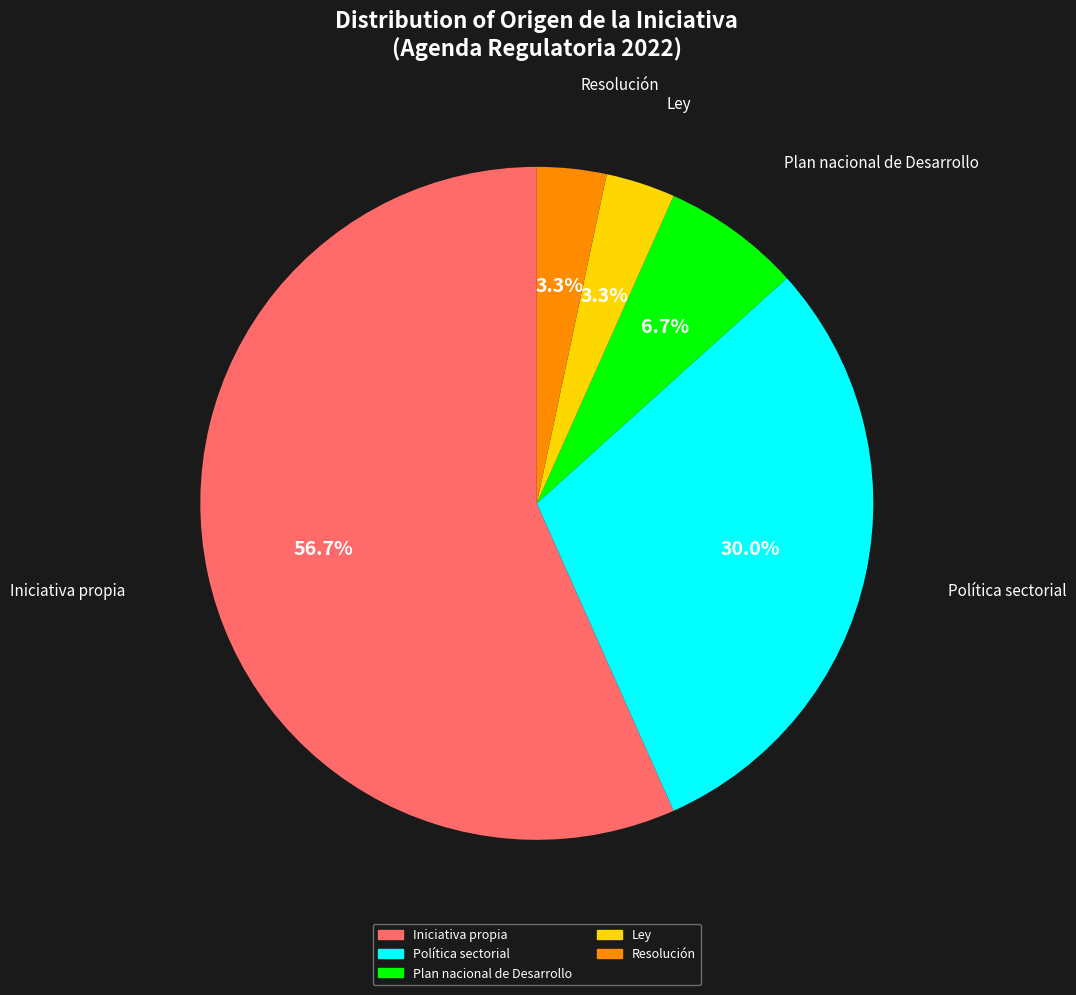

Does any single category account for the majority?

Yes